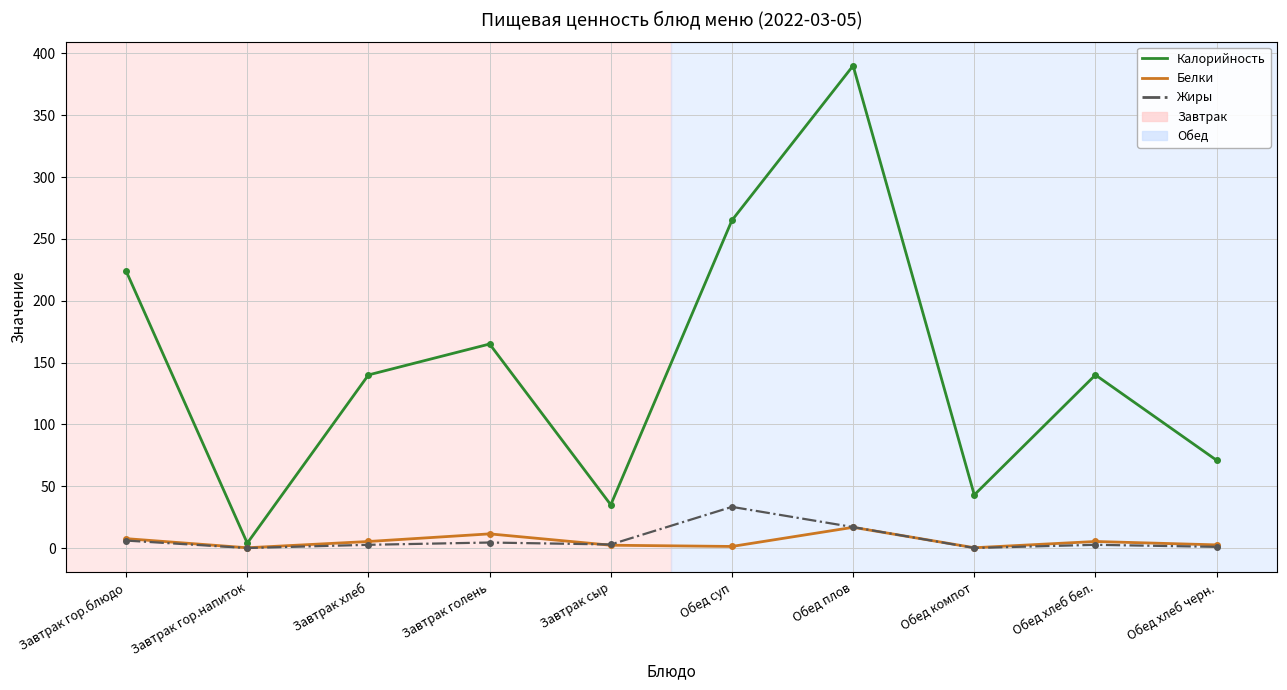

Is the value of Жиры at Обед компот greater than the value of Калорийность at Обед хлеб черн.?

No